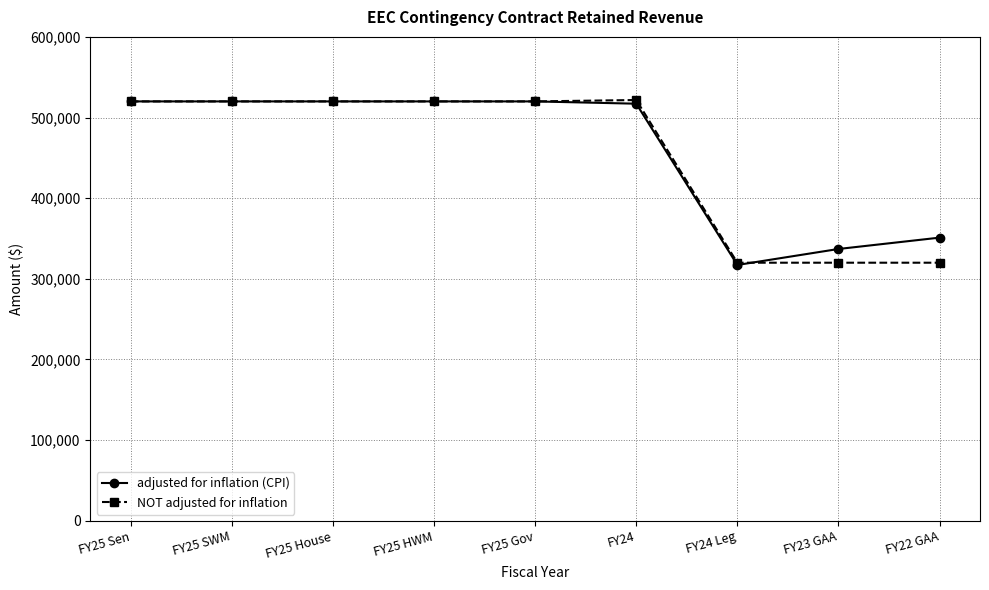

The value of adjusted for inflation (CPI) at FY22 GAA is 168653. True or false?

False